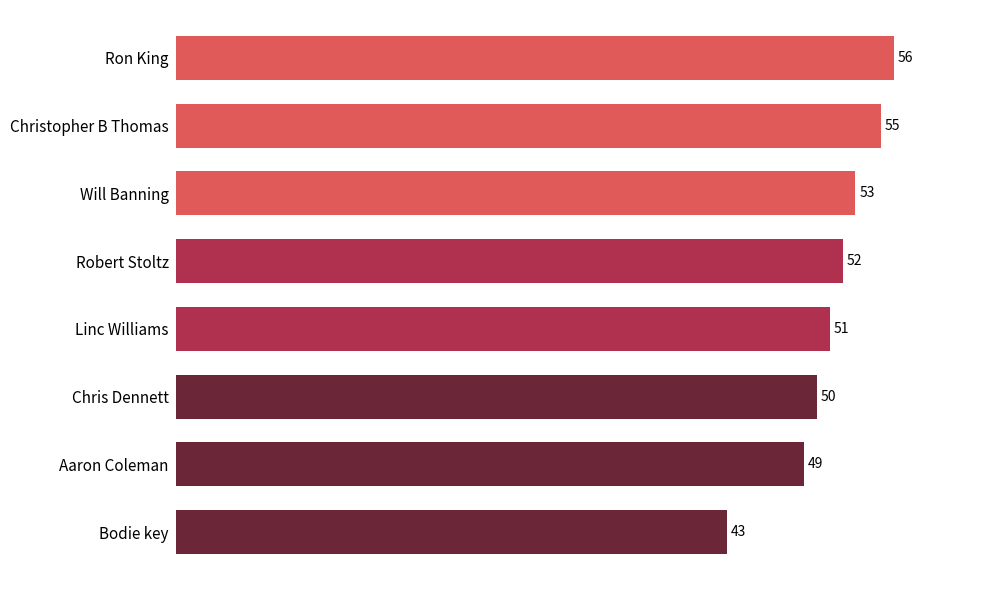

What is the sum of all values?

409